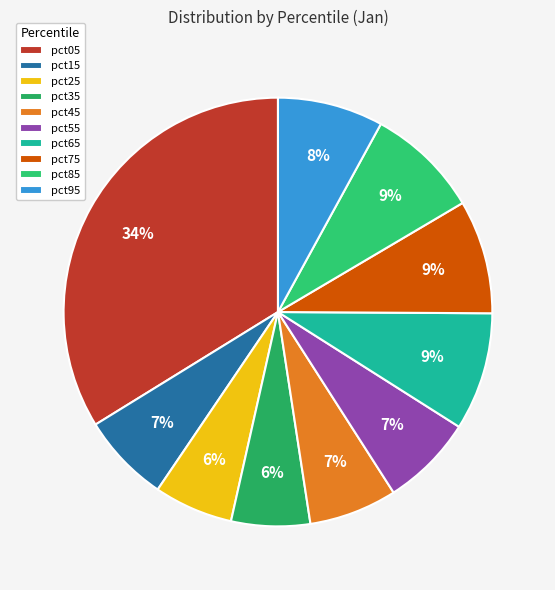

Count the number of slices in the pie.

10